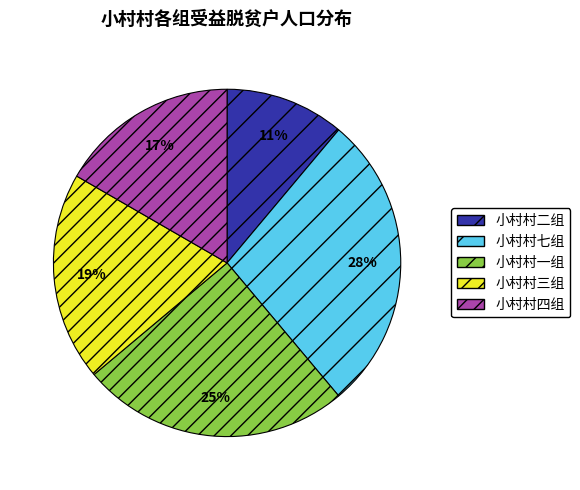

To the nearest percent, what is the average slice percentage?

20%